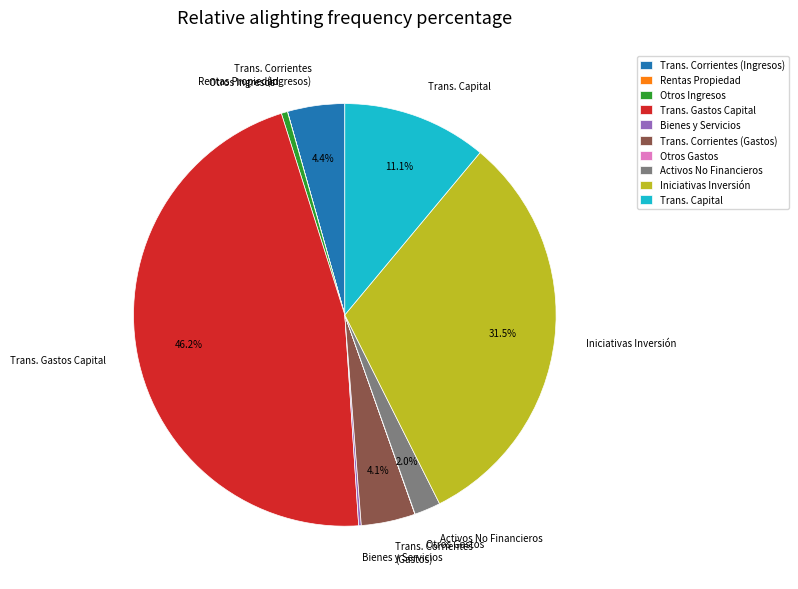

Is there a majority slice in this chart?

No